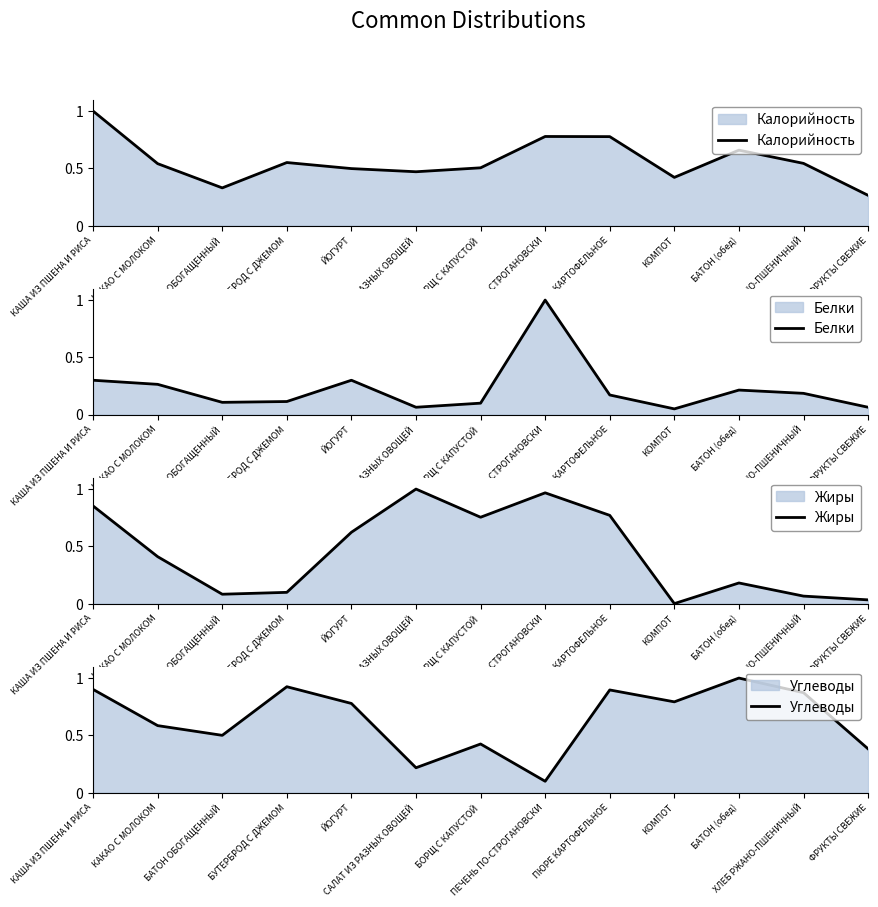

At which category is the sum across all series the highest?

КАША ИЗ ПШЕНА И РИСА